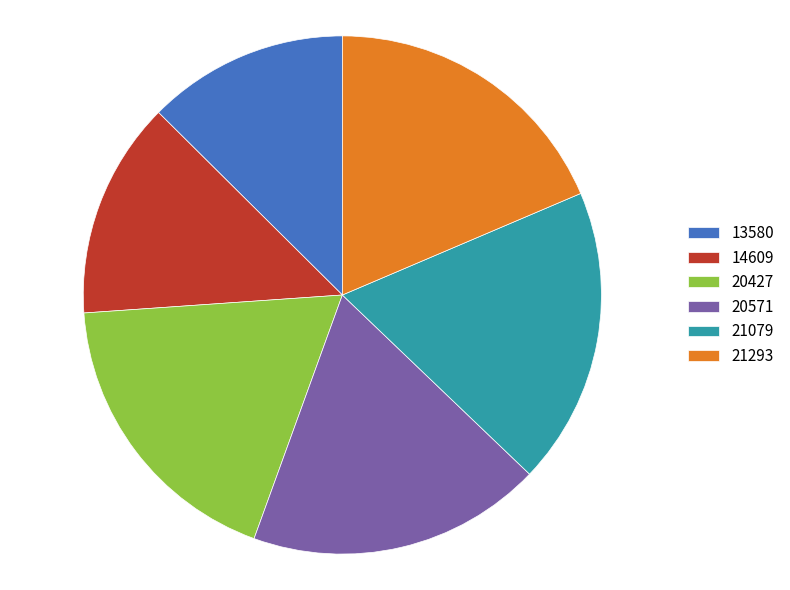

Is it true that 13580 is 13% of the pie?

True